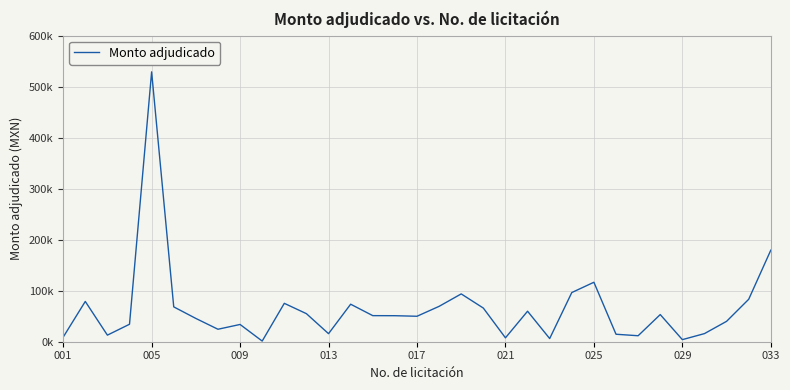

Does the chart have visible grid lines?

Yes